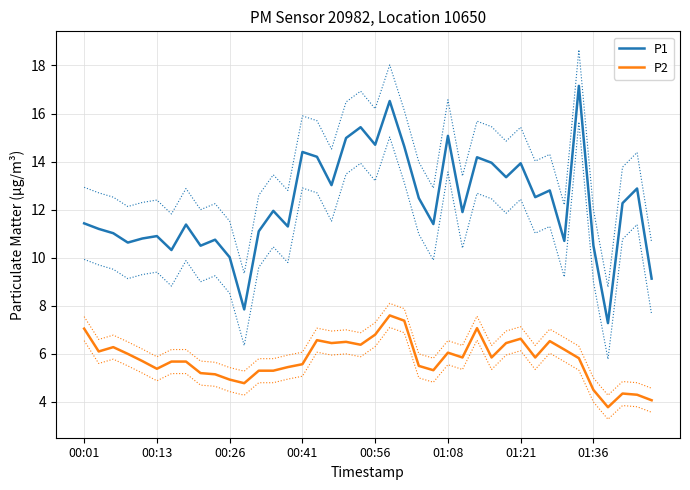

True or false: P1 and P2 cross at least once.

False